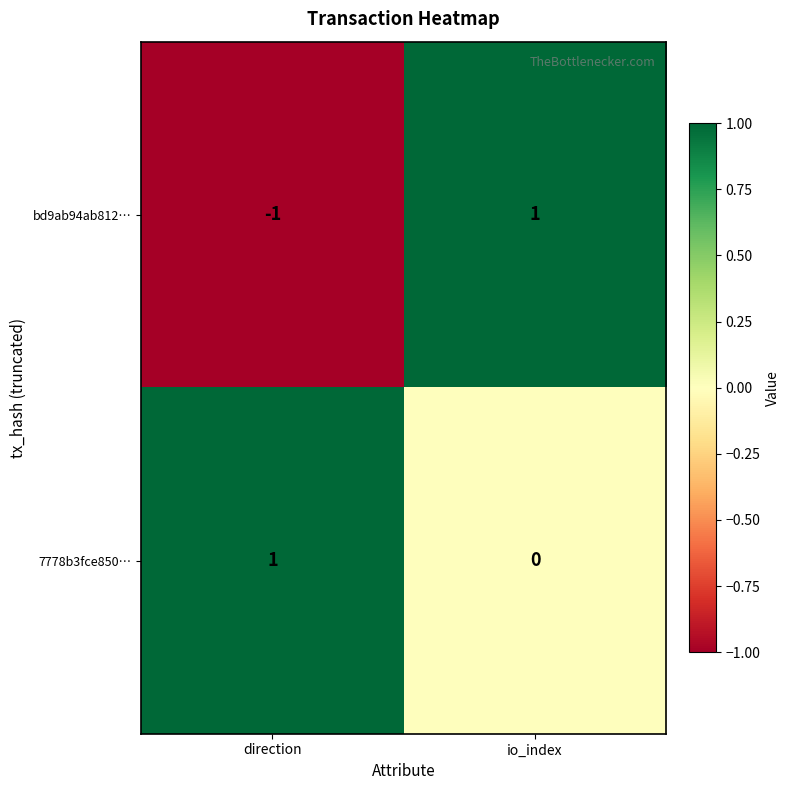

Reading right to left, extract all data points from this chart.

bd9ab94ab812…: 1	-1
7778b3fce850…: 0	1